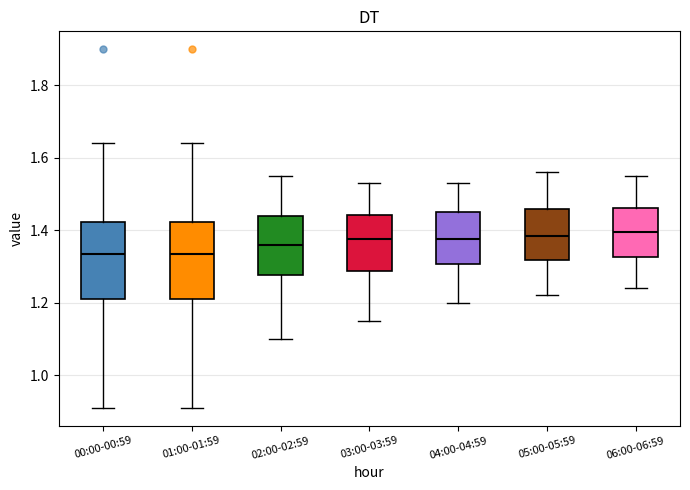

Reading left to right, read every box against the y-axis: the position of its median line, the range the box covers, and the ends of its whiskers. The values are not printed on the chart, so give them approximately, as read against the axis.

00:00-00:59: median 1.34, box 1.22 to 1.42, whiskers 0.92 to 1.64
01:00-01:59: median 1.34, box 1.22 to 1.42, whiskers 0.92 to 1.64
02:00-02:59: median 1.36, box 1.28 to 1.44, whiskers 1.10 to 1.56
03:00-03:59: median 1.38, box 1.28 to 1.44, whiskers 1.16 to 1.54
04:00-04:59: median 1.38, box 1.30 to 1.46, whiskers 1.20 to 1.54
05:00-05:59: median 1.38, box 1.32 to 1.46, whiskers 1.22 to 1.56
06:00-06:59: median 1.40, box 1.32 to 1.46, whiskers 1.24 to 1.56